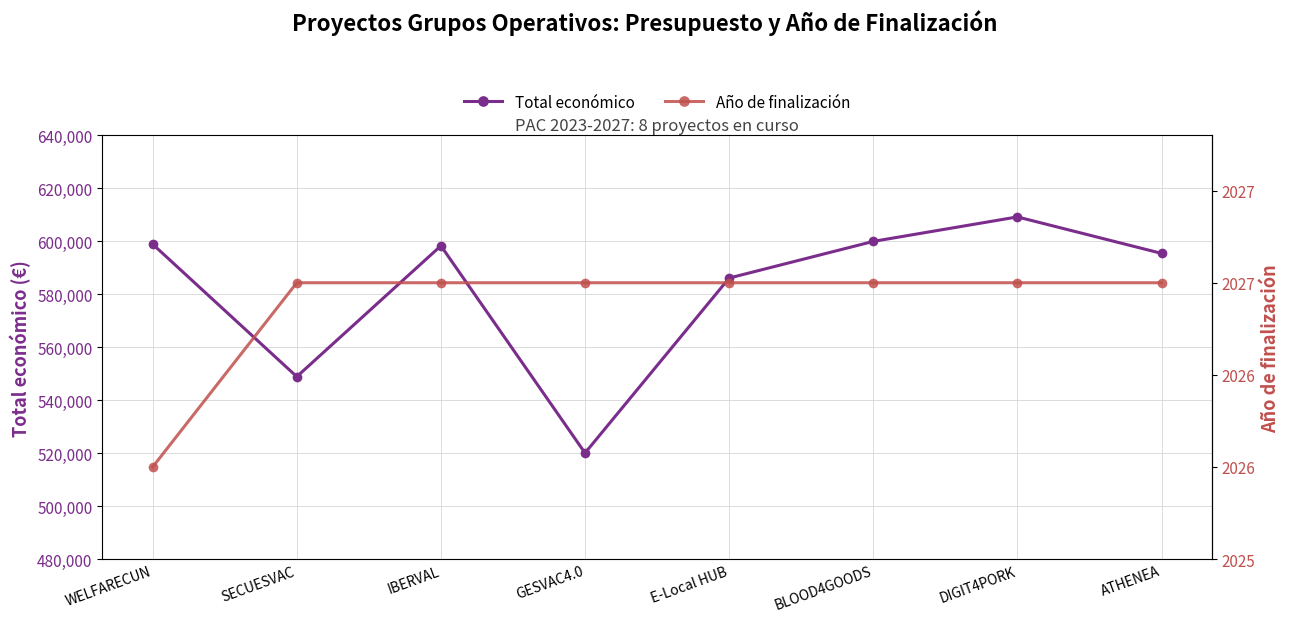

At which label does Total económico first exceed 598303?

WELFARECUN